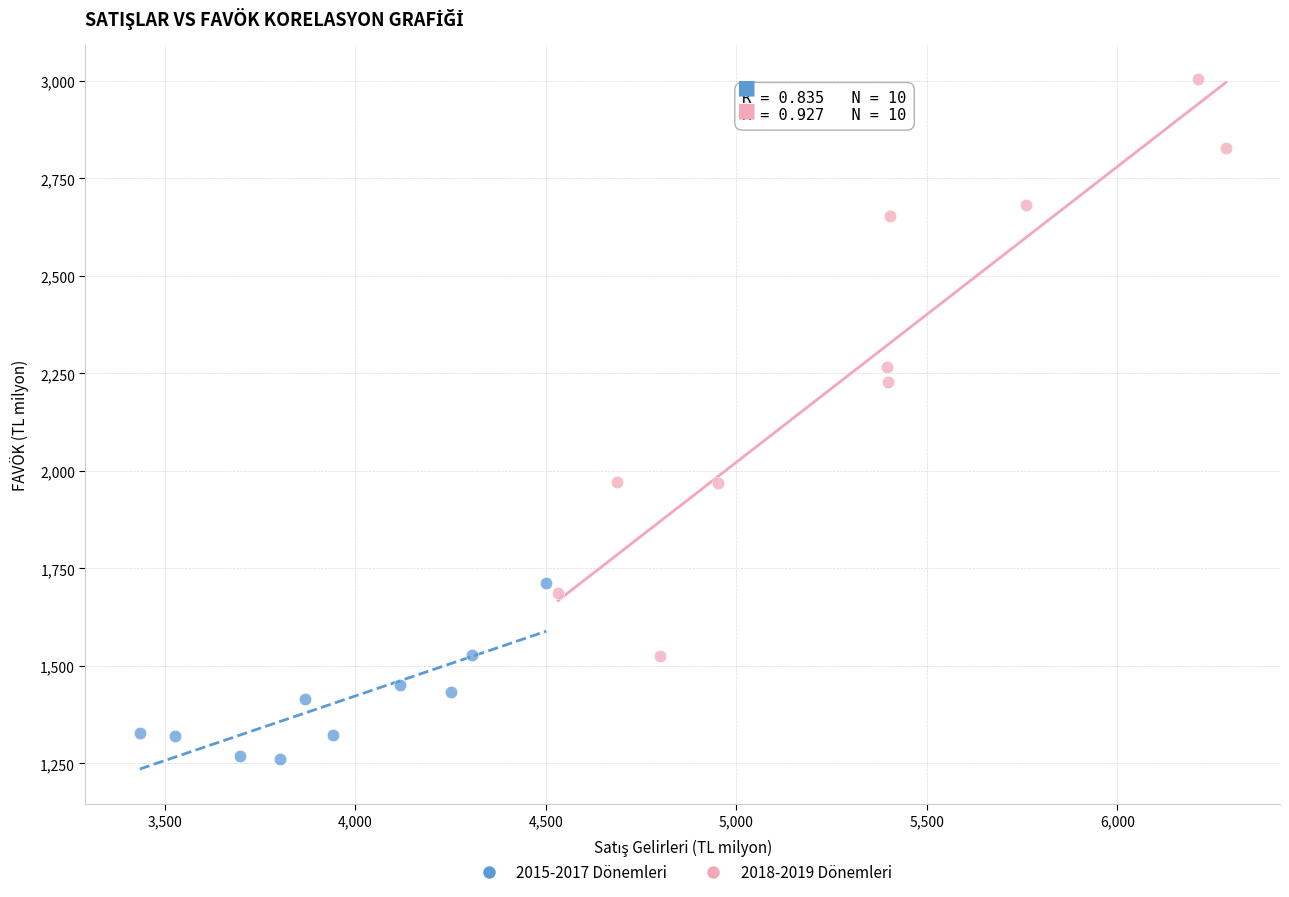

Which series contains the lowest Y value?

2015-2017 Dönemleri